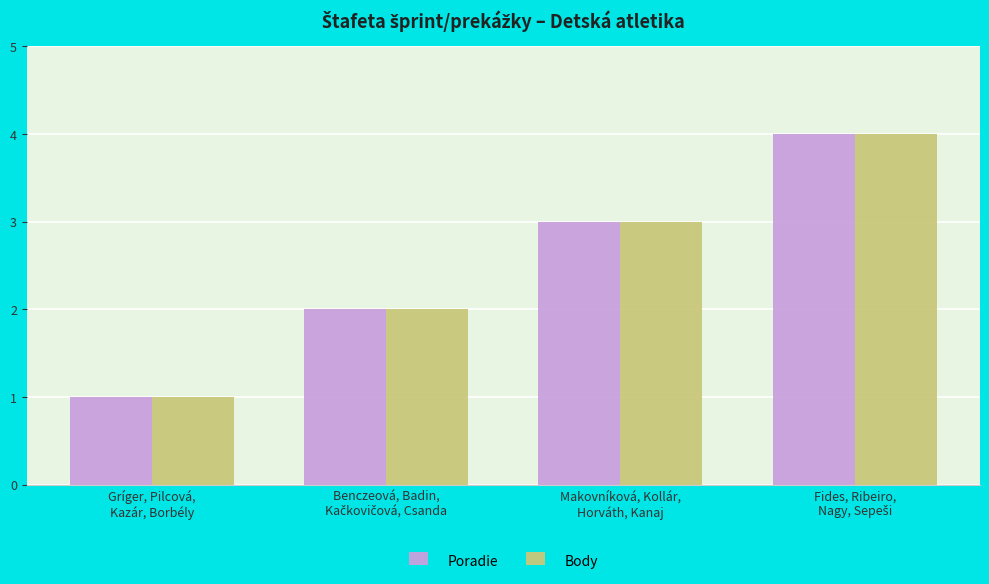

What is the sum of all Poradie values?

10